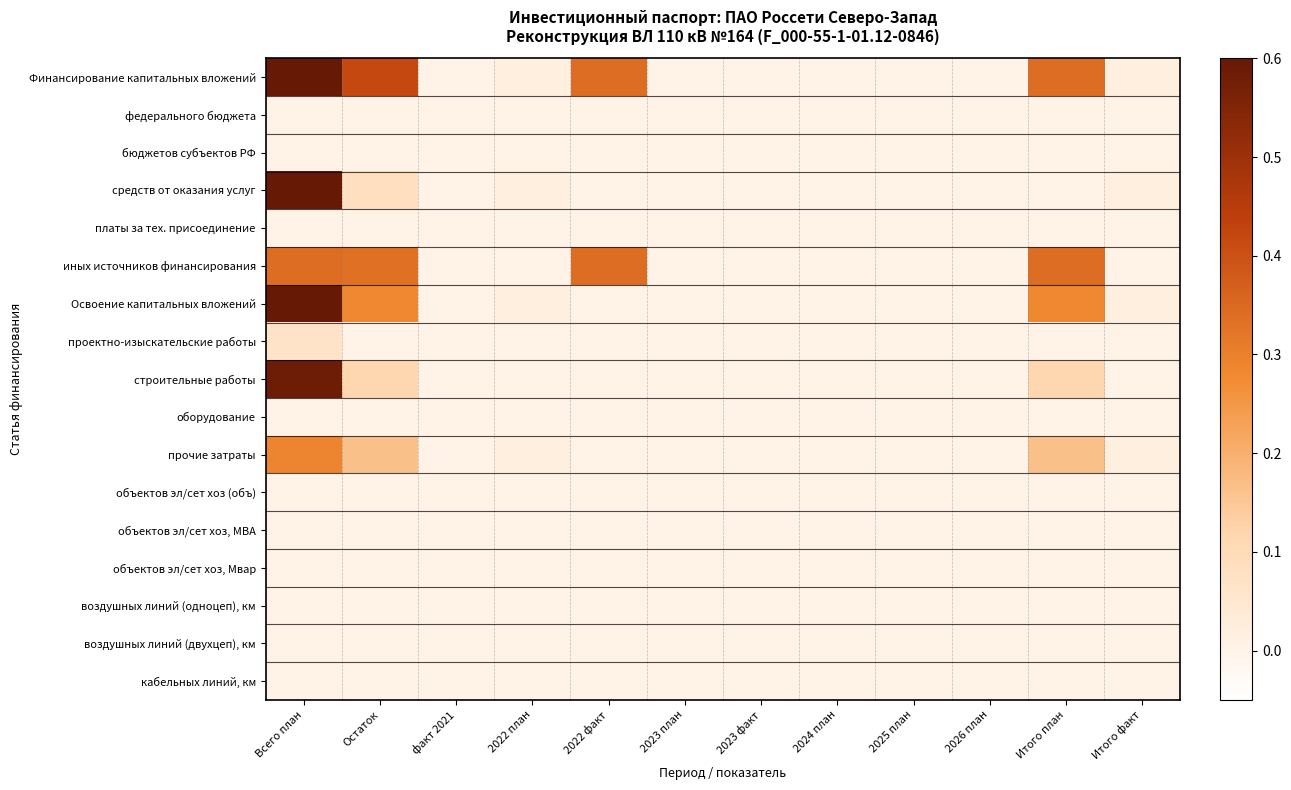

Which series has the widest spread of values?

Финансирование капитальных вложений